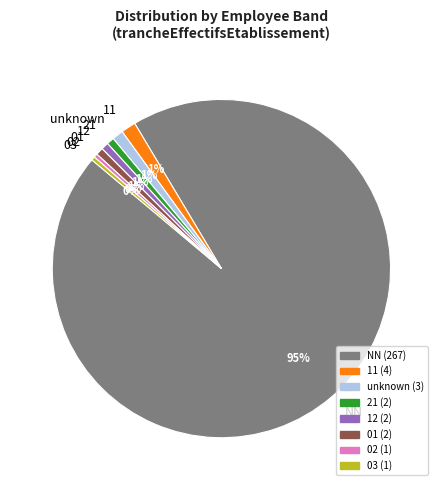

Does NN account for over 50% of the chart?

Yes